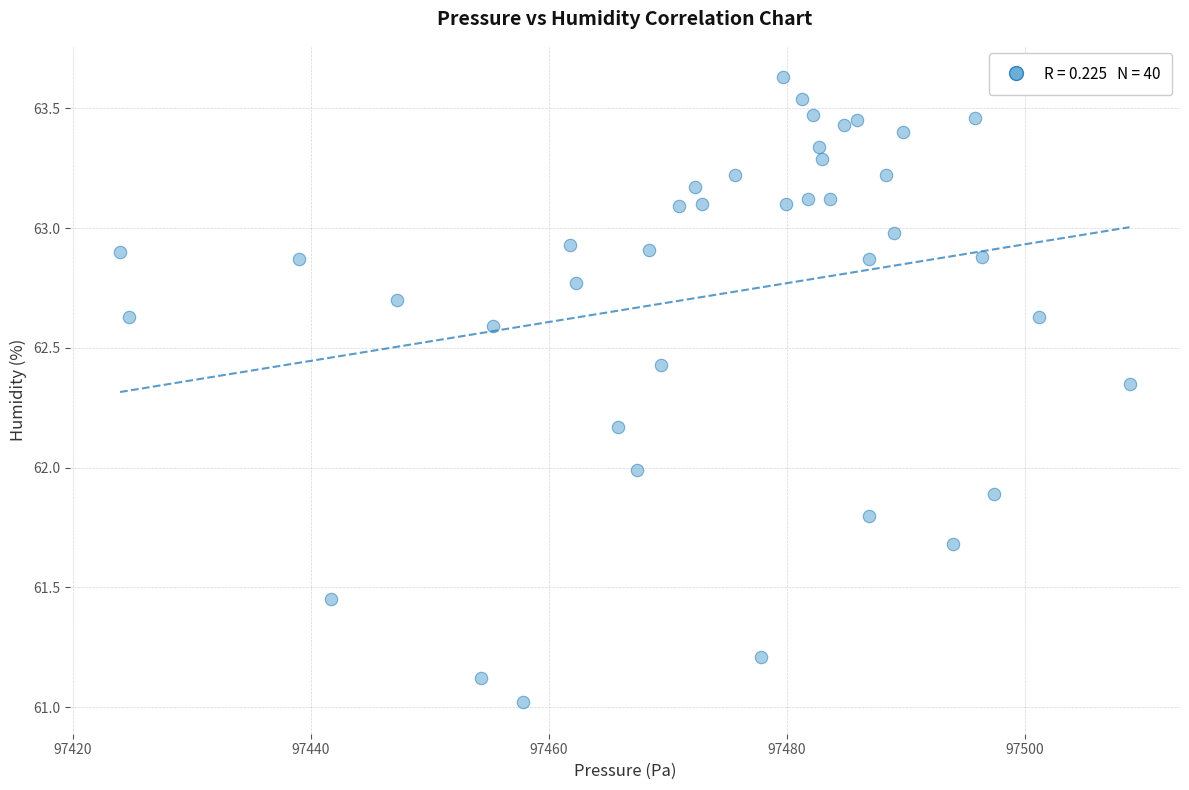

What is the range of Y values (max minus min)?

2.6